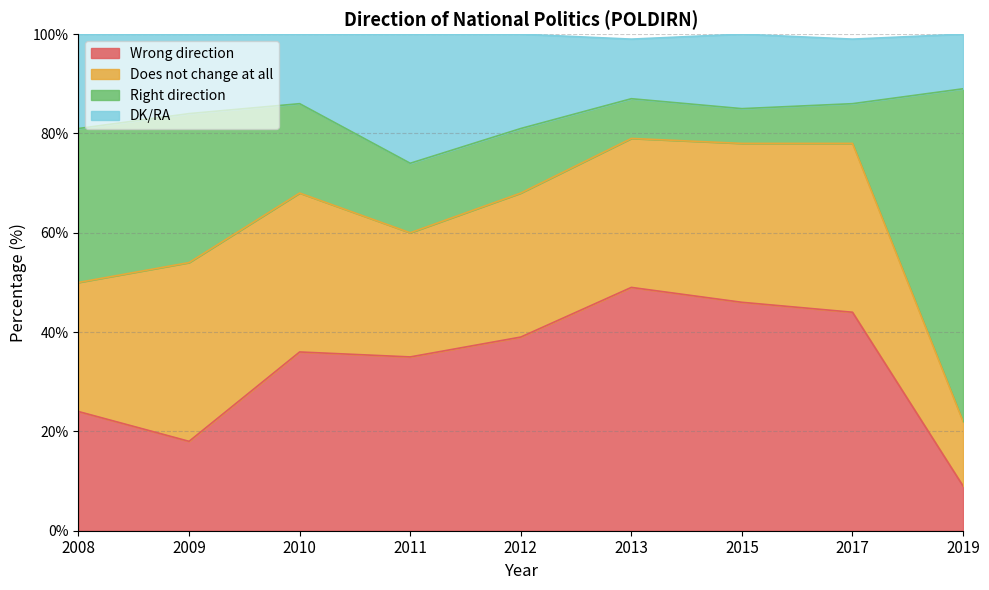

Which series changed the most between 2010 and 2015?

Wrong direction